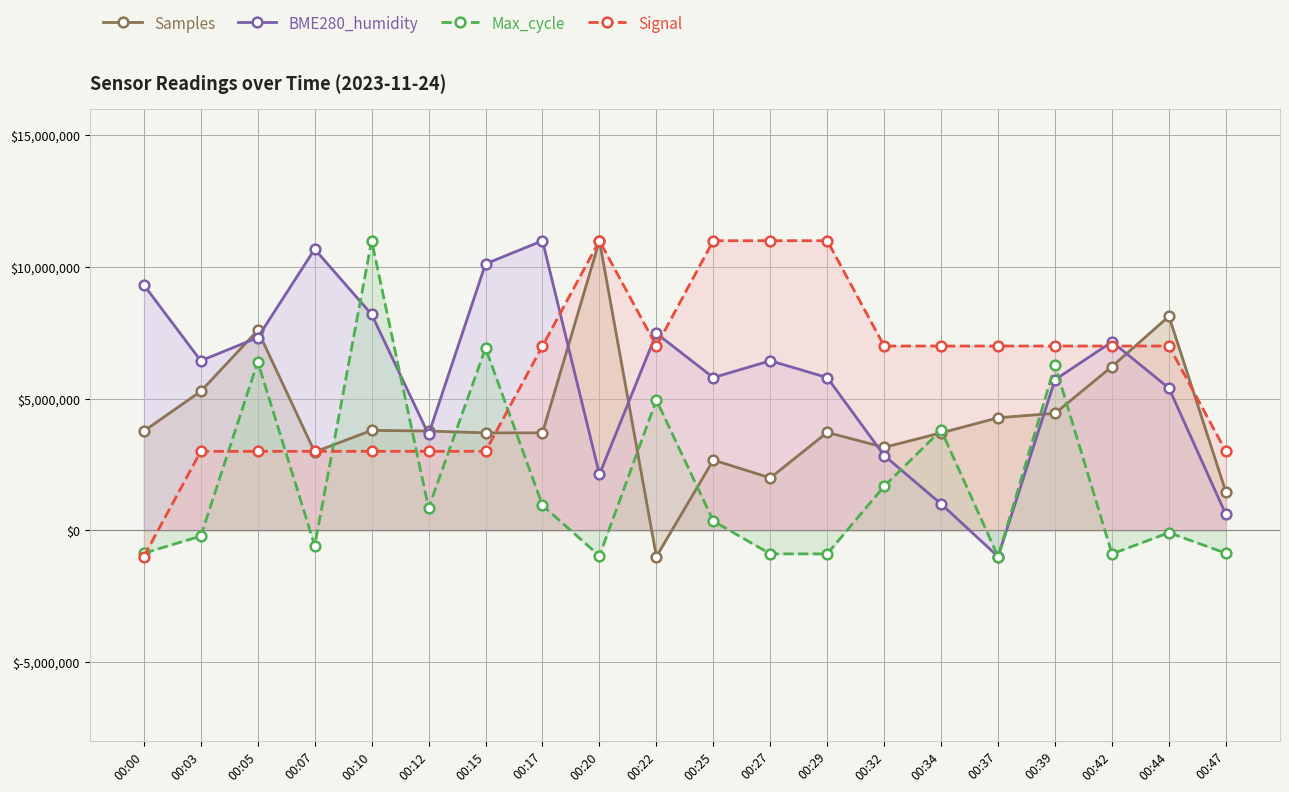

Reading right to left, extract all data points from this chart.

Samples: 00:47=1455315.8	00:44=8128521.0	00:42=6220714.0	00:39=4443546.5	00:37=4275480.6	00:34=3700902.3	00:32=3150804.2	00:29=3718085.5	00:27=1990819.9	00:25=2668968.2	00:22=-1000000.0	00:20=11000000.0	00:17=3700902.3	00:15=3700431.5	00:12=3770812.1	00:10=3795998.4	00:07=2974499.8	00:05=7592546.1	00:03=5279403.7	00:00=3768693.6
BME280_humidity: 00:47=600000.0	00:44=5400000.0	00:42=7160000.0	00:39=5720000.0	00:37=-1000000.0	00:34=1000000.0	00:32=2840000.0	00:29=5800000.0	00:27=6440000.0	00:25=5800000.0	00:22=7480000.0	00:20=2120000.0	00:17=11000000.0	00:15=10120000.0	00:12=3640000.0	00:10=8200000.0	00:07=10680000.0	00:05=7320000.0	00:03=6440000.0	00:00=9320000.0
Max_cycle: 00:47=-870129.9	00:44=-90909.1	00:42=-896103.9	00:39=6272727.3	00:37=-1000000.0	00:34=3805194.8	00:32=1675324.7	00:29=-896103.9	00:27=-896103.9	00:25=350649.4	00:22=4948051.9	00:20=-974026.0	00:17=948051.9	00:15=6922077.9	00:12=844155.8	00:10=11000000.0	00:07=-584415.6	00:05=6402597.4	00:03=-220779.2	00:00=-870129.9
Signal: 00:47=3000000.0	00:44=7000000.0	00:42=7000000.0	00:39=7000000.0	00:37=7000000.0	00:34=7000000.0	00:32=7000000.0	00:29=11000000.0	00:27=11000000.0	00:25=11000000.0	00:22=7000000.0	00:20=11000000.0	00:17=7000000.0	00:15=3000000.0	00:12=3000000.0	00:10=3000000.0	00:07=3000000.0	00:05=3000000.0	00:03=3000000.0	00:00=-1000000.0